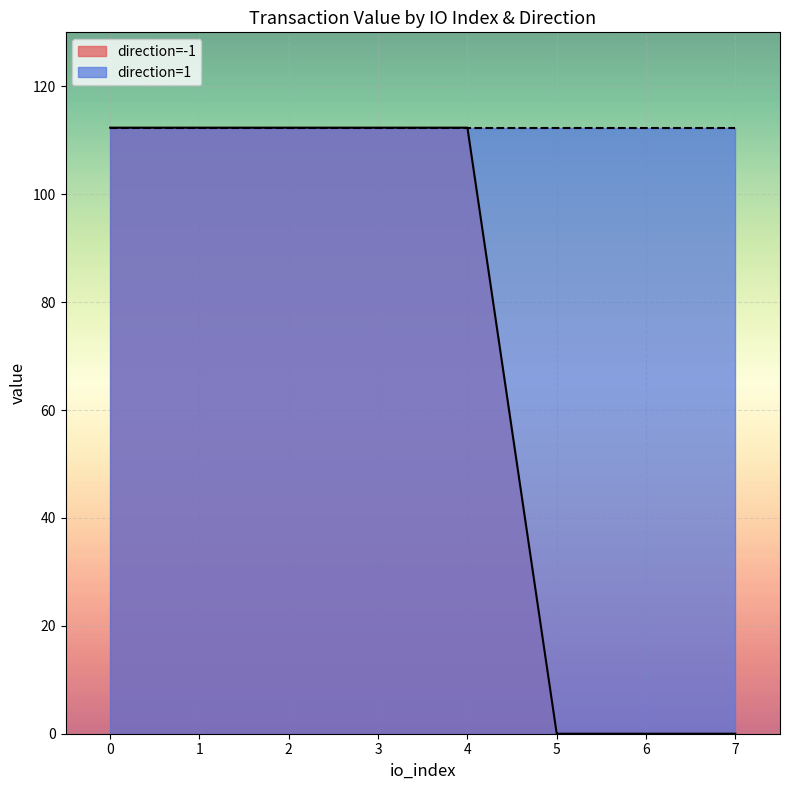

What is the average value of the io_index series?

2.8